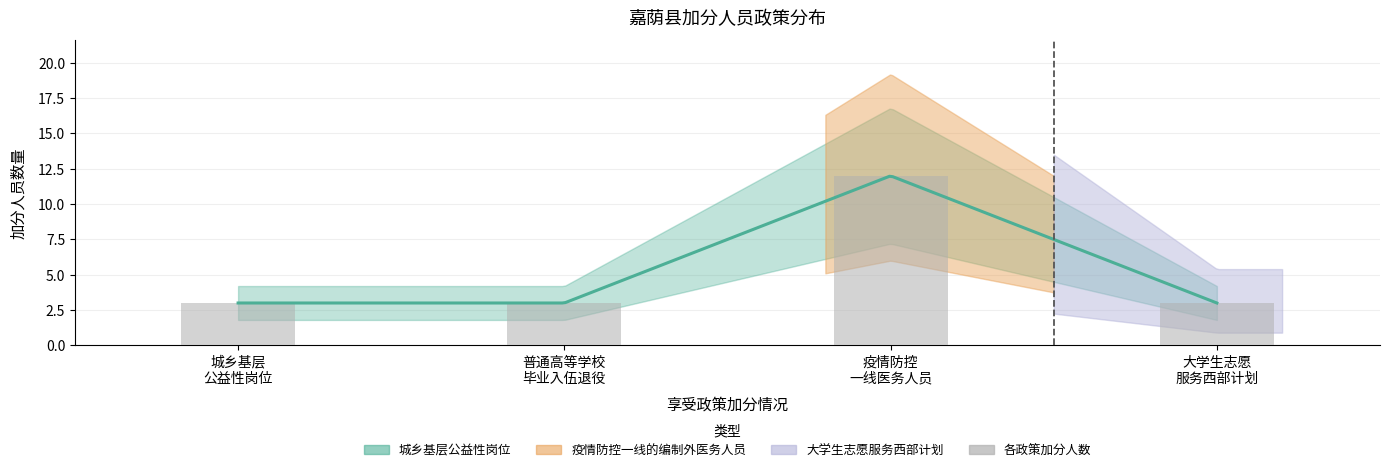

What is the change in value from 普通高等学校
毕业入伍退役 to 疫情防控
一线医务人员?

+9